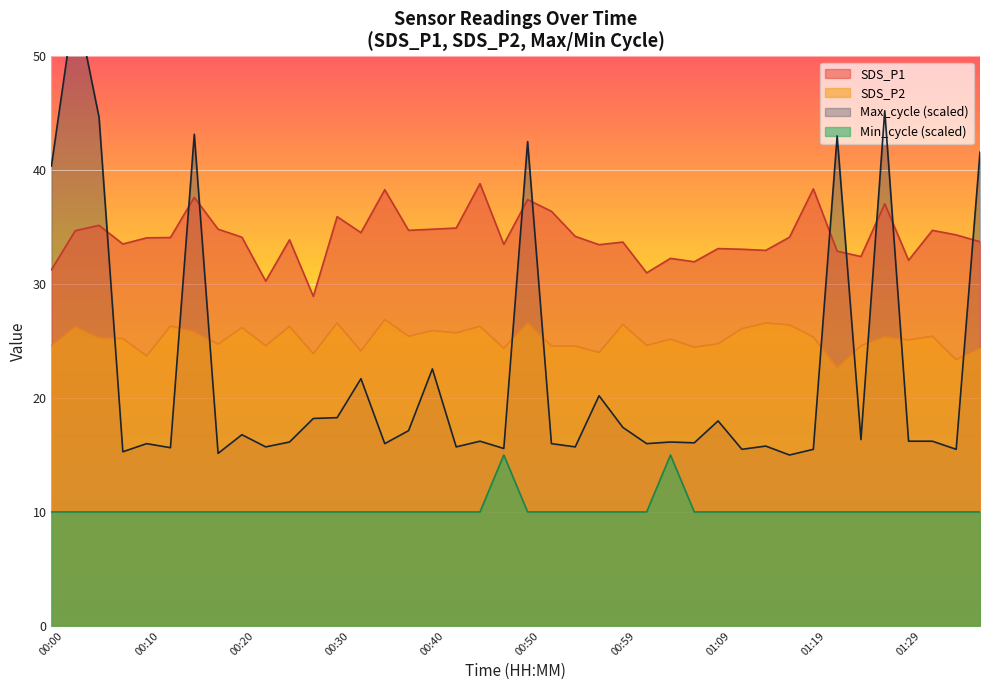

Reading left to right, extract all data points from this chart.

SDS_P1: 00:00=31.3	00:03=34.7	00:05=35.2	00:08=33.5	00:10=34.1	00:13=34.1	00:15=37.6	00:18=34.8	00:20=34.1	00:23=30.3	00:25=33.9	00:28=28.9	00:30=35.9	00:32=34.5	00:35=38.3	00:37=34.7	00:40=34.8	00:42=34.9	00:45=38.8	00:47=33.5	00:50=37.4	00:52=36.4	00:54=34.2	00:57=33.5	00:59=33.7	01:02=31.0	01:04=32.3	01:07=32.0	01:09=33.1	01:12=33.1	01:14=33.0	01:17=34.1	01:19=38.4	01:21=32.9	01:24=32.4	01:26=37.1	01:29=32.1	01:31=34.7	01:34=34.3	01:36=33.7
SDS_P2: 00:00=24.6	00:03=26.3	00:05=25.3	00:08=25.2	00:10=23.7	00:13=26.3	00:15=25.8	00:18=24.7	00:20=26.2	00:23=24.6	00:25=26.3	00:28=23.9	00:30=26.6	00:32=24.1	00:35=26.9	00:37=25.4	00:40=25.9	00:42=25.7	00:45=26.3	00:47=24.4	00:50=26.6	00:52=24.6	00:54=24.6	00:57=24.0	00:59=26.5	01:02=24.6	01:04=25.2	01:07=24.5	01:09=24.8	01:12=26.1	01:14=26.6	01:17=26.4	01:19=25.4	01:21=22.7	01:24=24.6	01:26=25.4	01:29=25.1	01:31=25.4	01:34=23.4	01:36=24.4
Max_cycle: 00:00=40.4	00:03=55.0	00:05=44.7	00:08=15.3	00:10=16.0	00:13=15.6	00:15=43.2	00:18=15.1	00:20=16.8	00:23=15.7	00:25=16.1	00:28=18.2	00:30=18.3	00:32=21.7	00:35=16.0	00:37=17.1	00:40=22.6	00:42=15.7	00:45=16.2	00:47=15.6	00:50=42.5	00:52=16.0	00:54=15.7	00:57=20.2	00:59=17.4	01:02=16.0	01:04=16.1	01:07=16.1	01:09=18.0	01:12=15.5	01:14=15.8	01:17=15.0	01:19=15.5	01:21=43.0	01:24=16.4	01:26=45.2	01:29=16.2	01:31=16.2	01:34=15.5	01:36=41.6
Min_cycle: 00:00=10.0	00:03=10.0	00:05=10.0	00:08=10.0	00:10=10.0	00:13=10.0	00:15=10.0	00:18=10.0	00:20=10.0	00:23=10.0	00:25=10.0	00:28=10.0	00:30=10.0	00:32=10.0	00:35=10.0	00:37=10.0	00:40=10.0	00:42=10.0	00:45=10.0	00:47=15.0	00:50=10.0	00:52=10.0	00:54=10.0	00:57=10.0	00:59=10.0	01:02=10.0	01:04=15.0	01:07=10.0	01:09=10.0	01:12=10.0	01:14=10.0	01:17=10.0	01:19=10.0	01:21=10.0	01:24=10.0	01:26=10.0	01:29=10.0	01:31=10.0	01:34=10.0	01:36=10.0